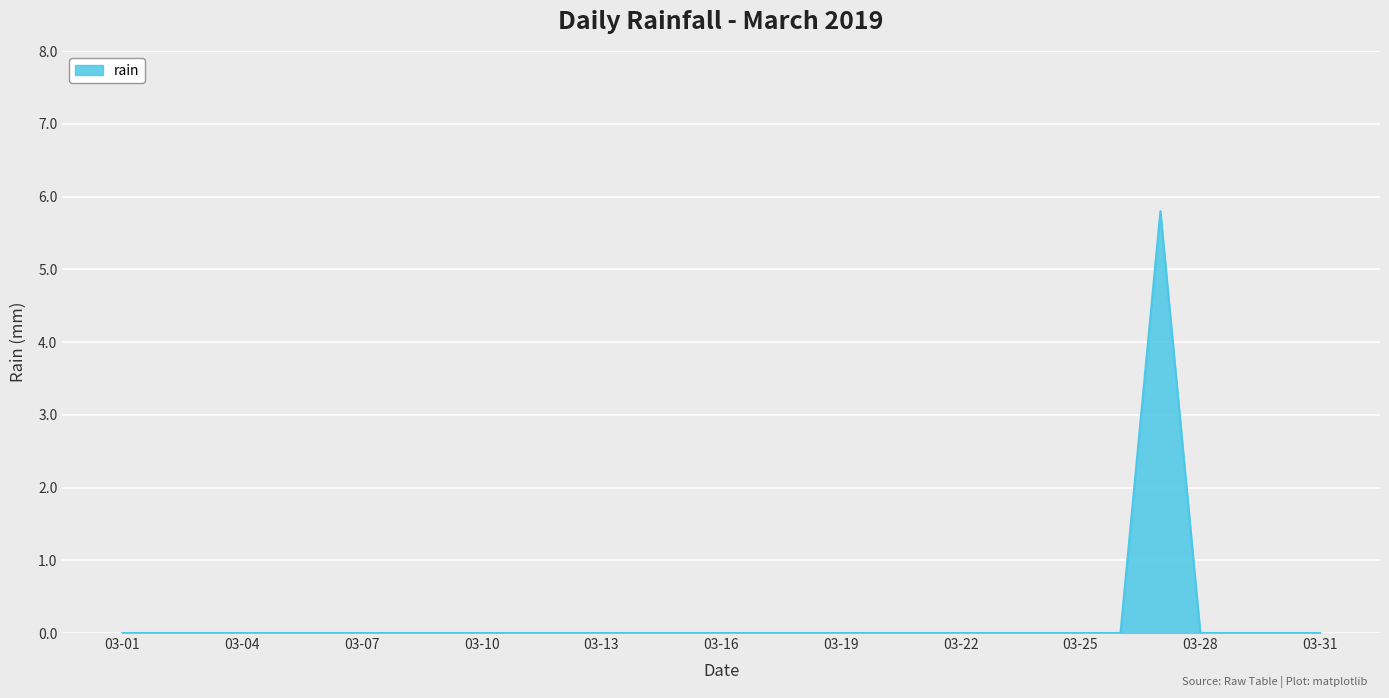

What is the greatest value displayed?

5.8